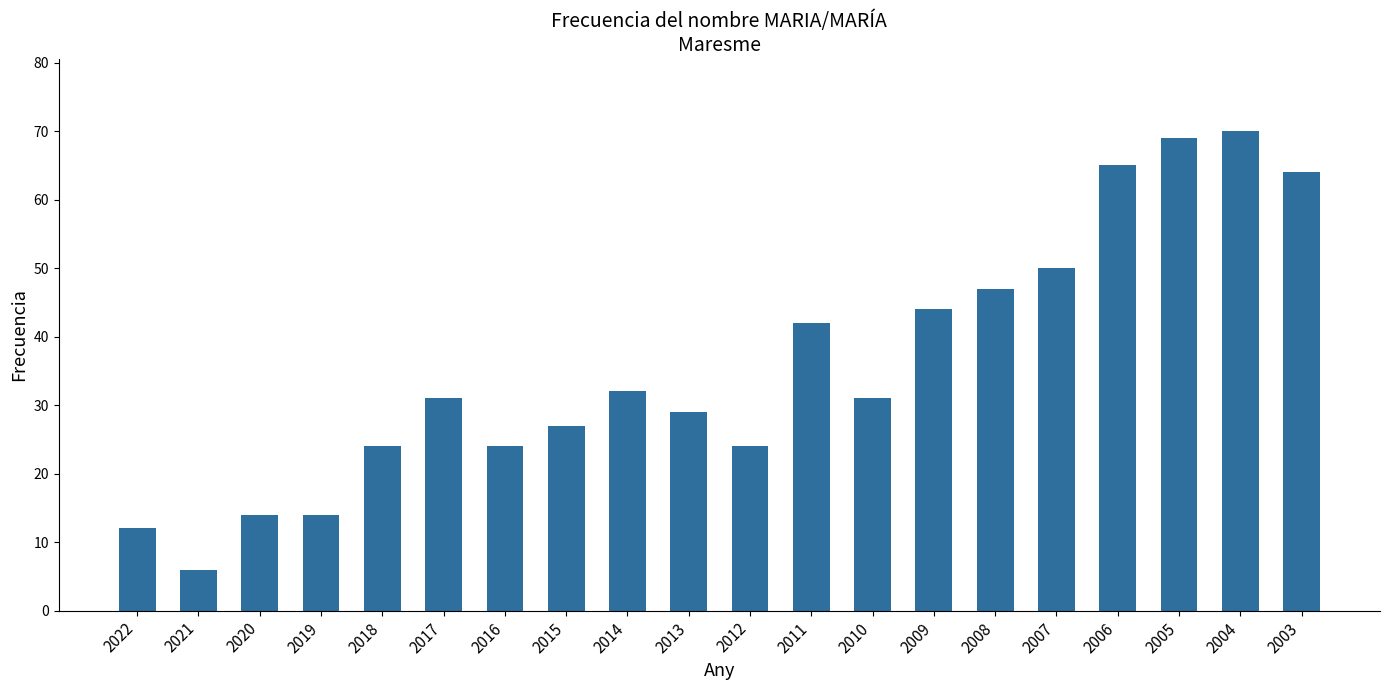

What is the difference between the maximum and minimum values?

64